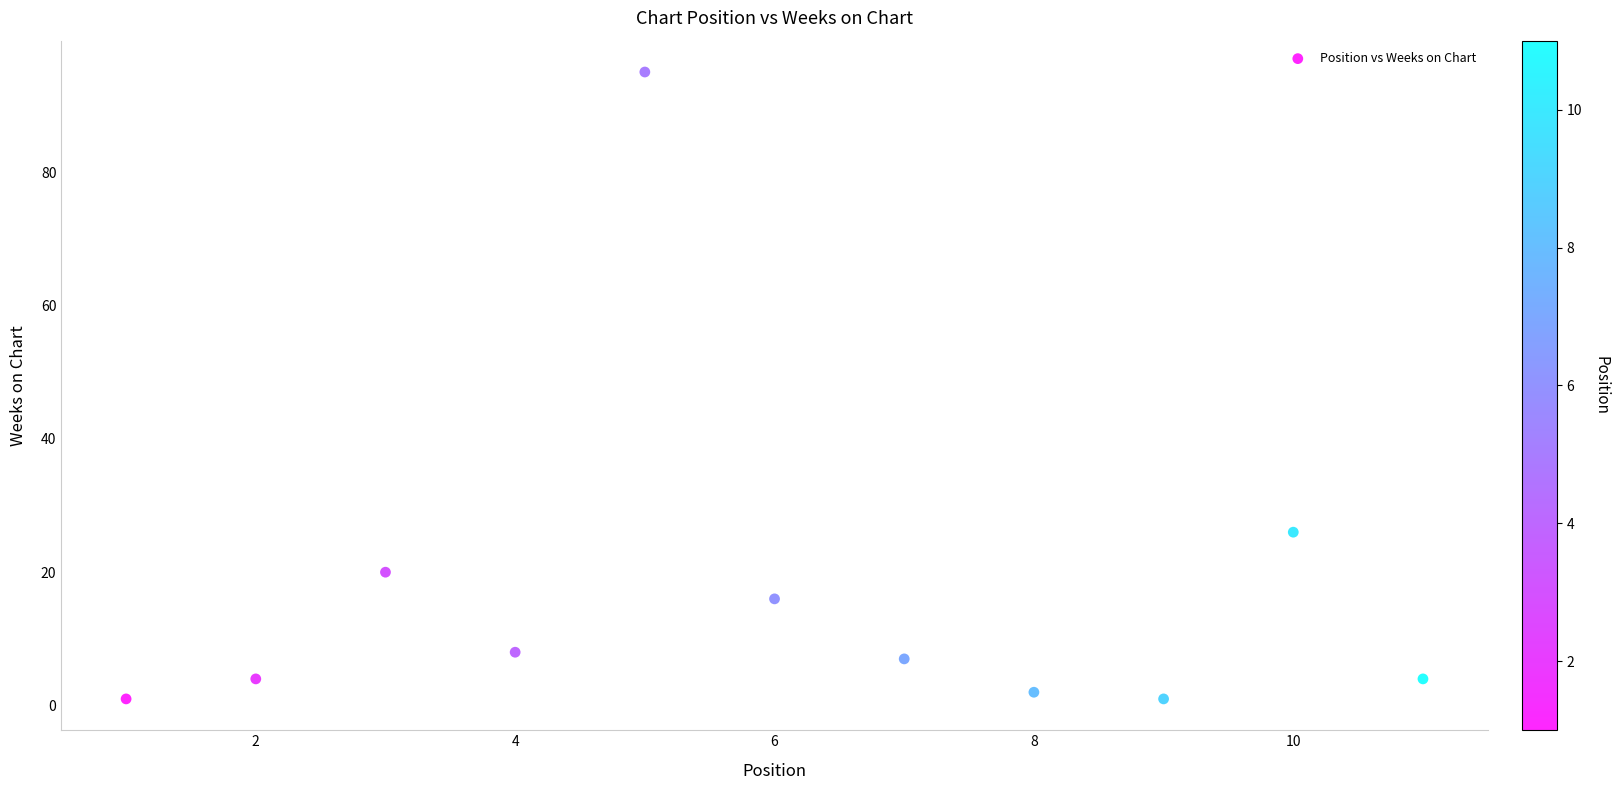

What is the range of Y values (max minus min)?

94